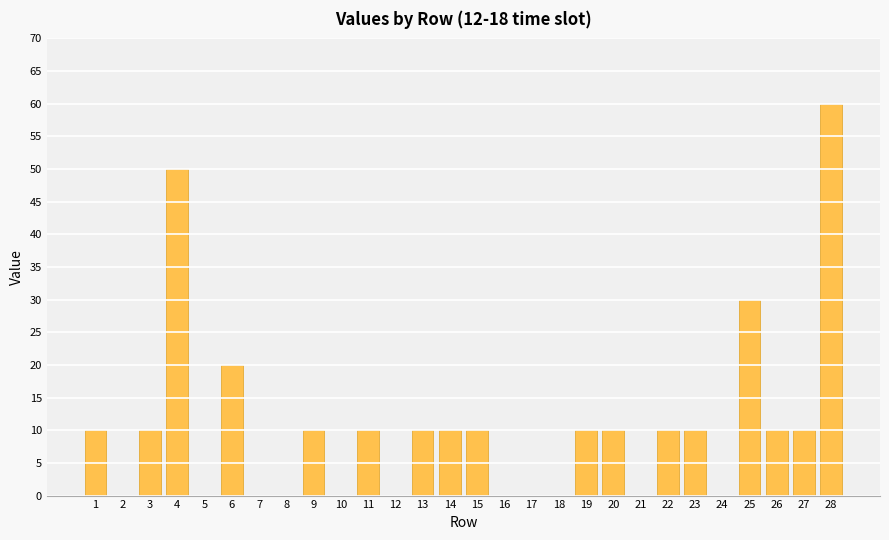

At which category does the chart reach its peak across all series?

28